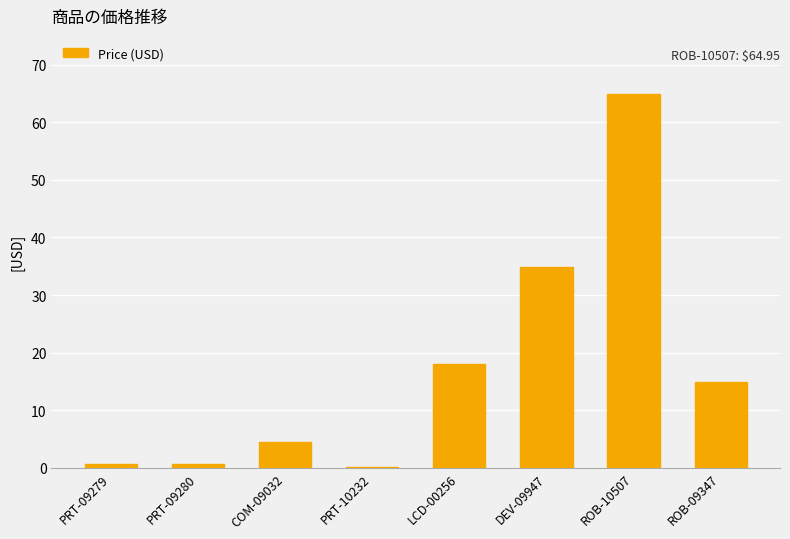

Which category has the highest value across all series?

ROB-10507